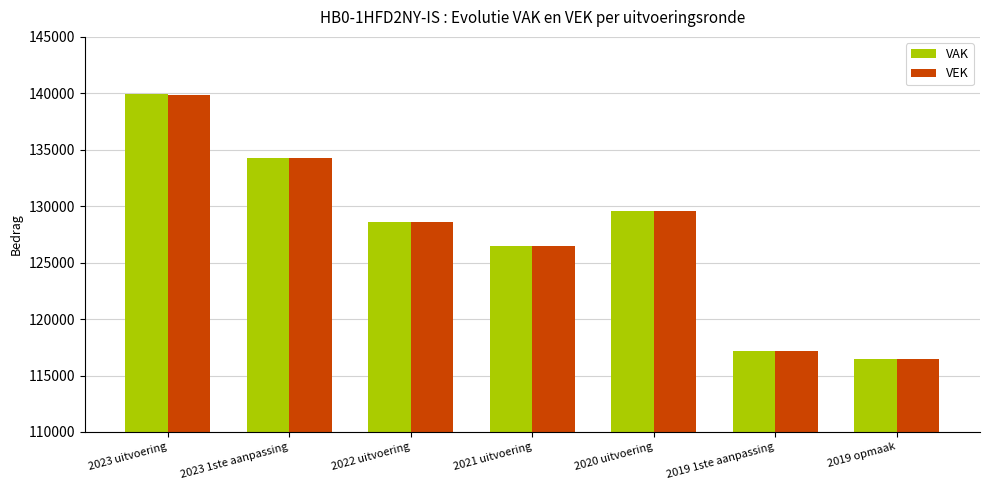

Which series has the widest spread of values?

VAK